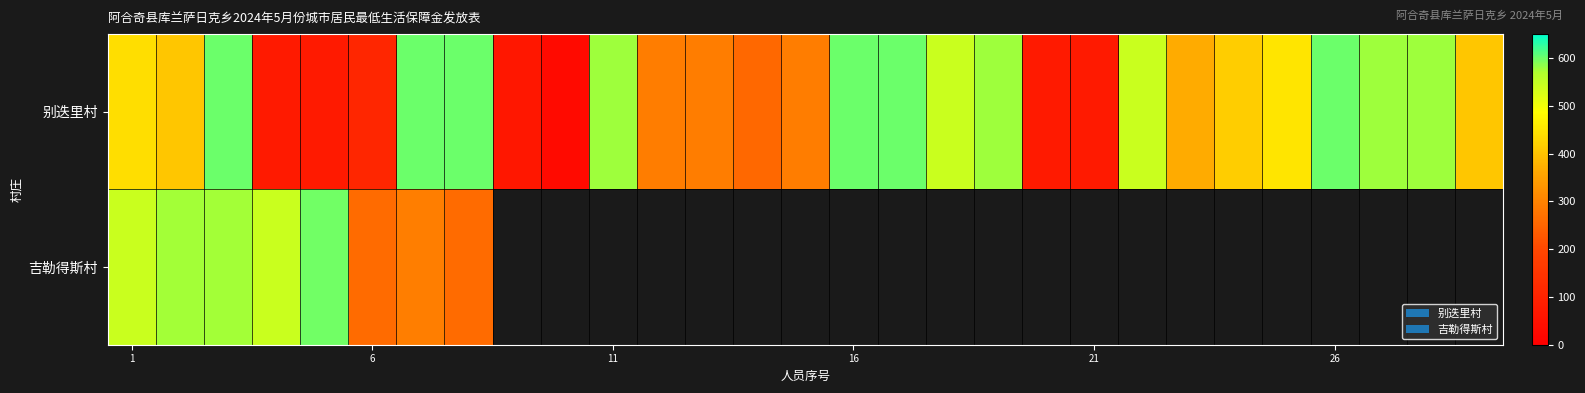

How many distinct data groups are displayed?

2